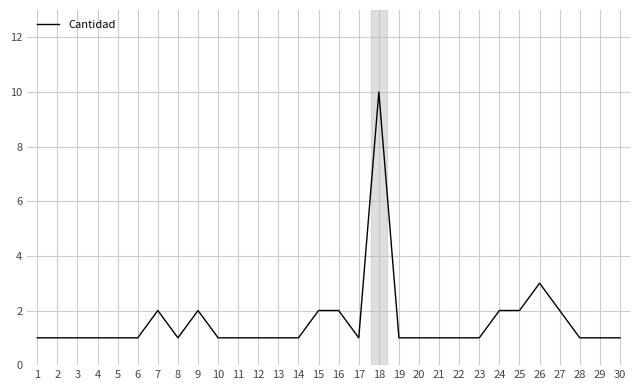

What is the difference between the second highest and minimum values?

2